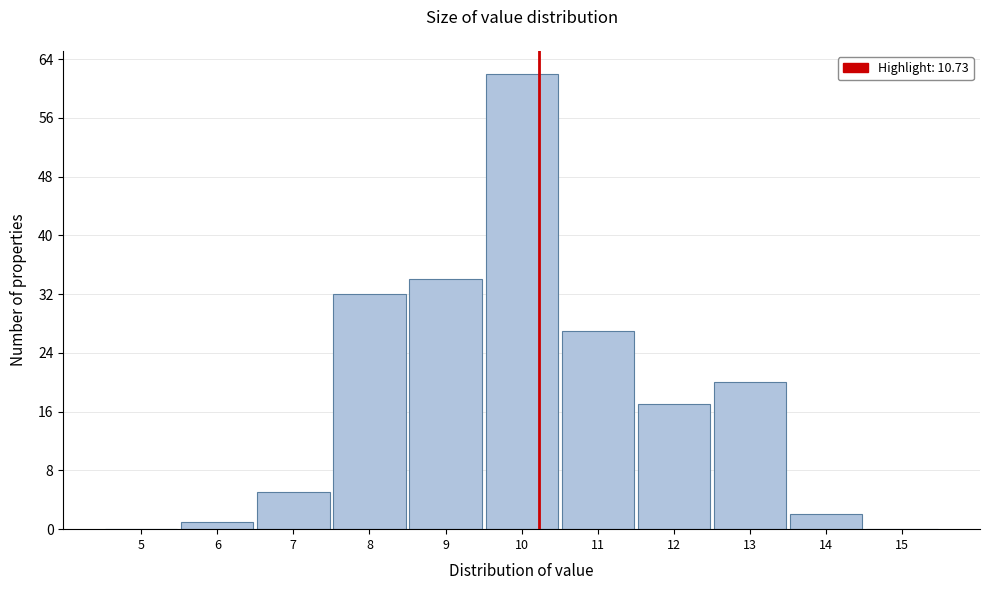

Reading left to right, list all the values displayed in this chart.

5=0	6=1	7=5	8=32	9=34	10=62	11=27	12=17	13=20	14=2	15=0